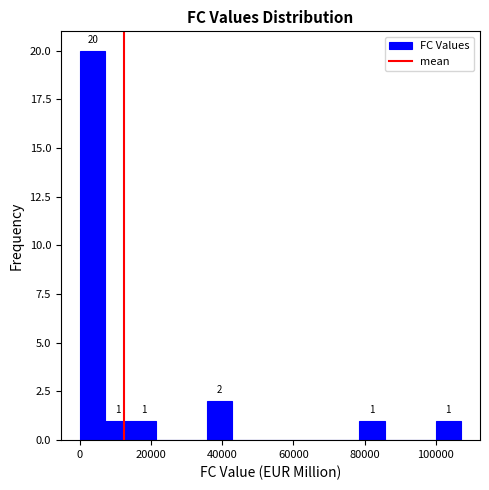

Read against the x-axis, roughly where is the centre of the tallest bar?

4000